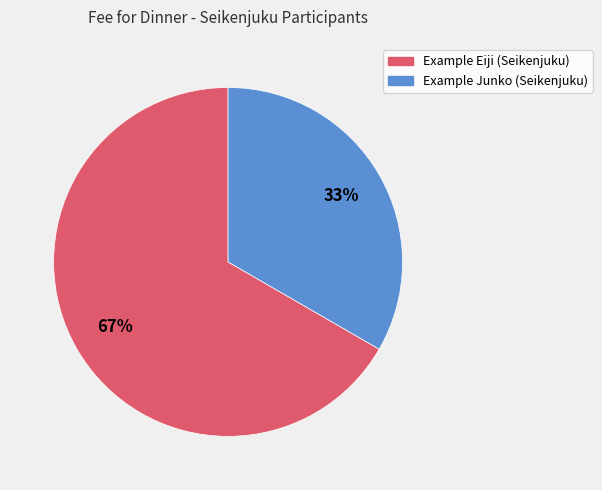

Count the number of slices in the pie.

2